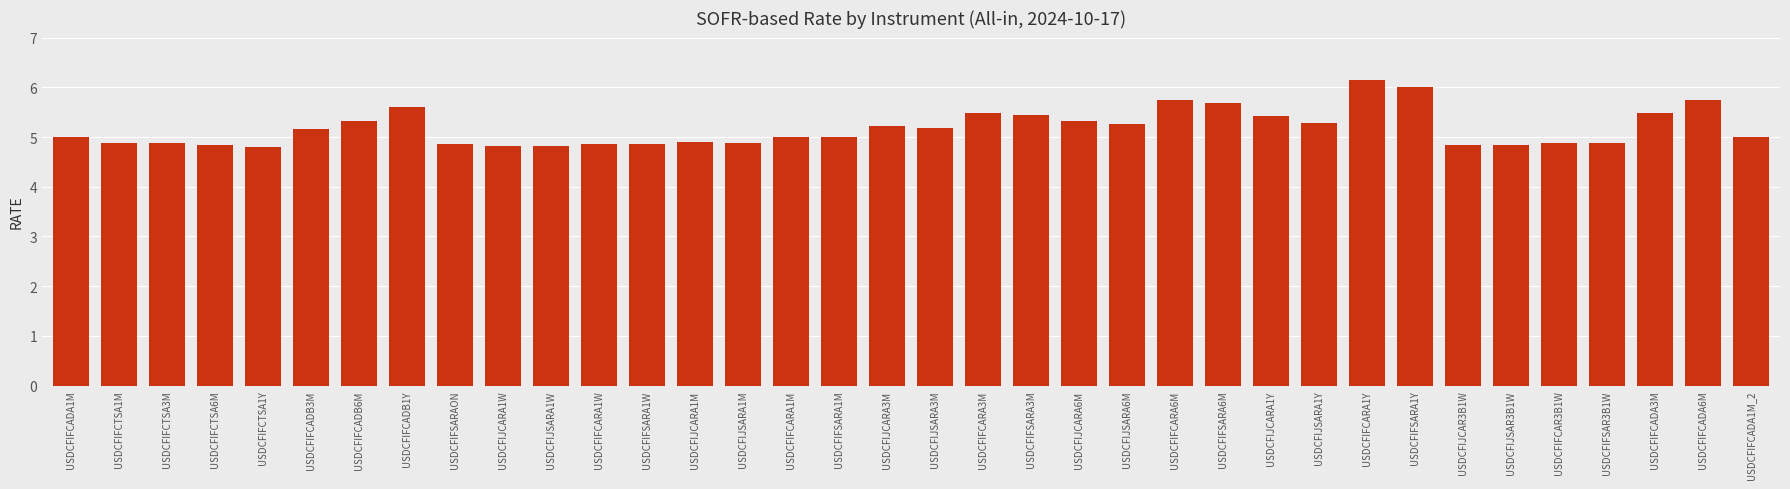

What is the label of the 25th bar from the left?

USDCFIFSARA6M